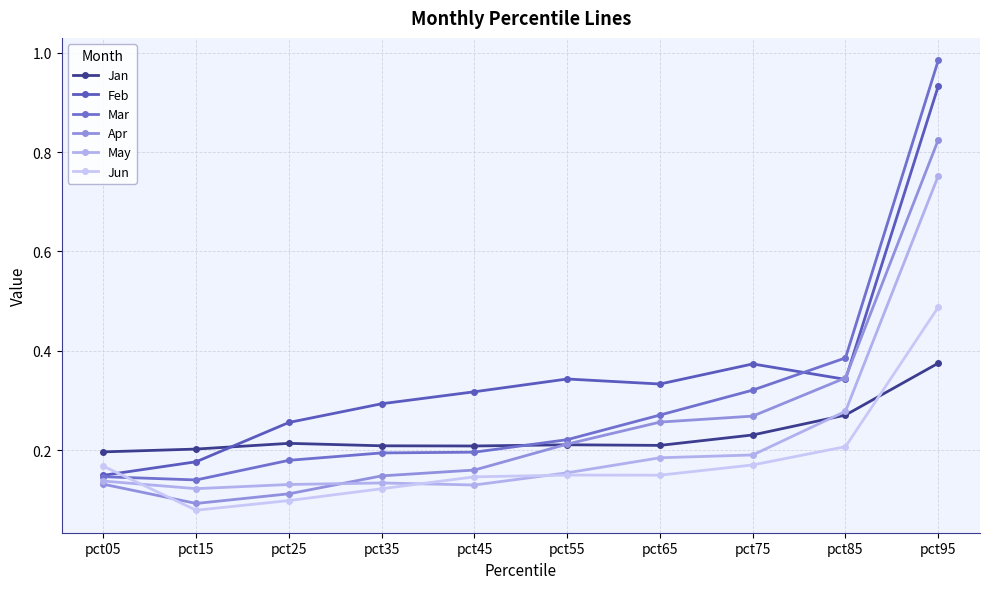

Reading right to left, what are all the values shown in this chart?

Jan: pct95=0.4	pct85=0.3	pct75=0.2	pct65=0.2	pct55=0.2	pct45=0.2	pct35=0.2	pct25=0.2	pct15=0.2	pct05=0.2
Feb: pct95=0.9	pct85=0.3	pct75=0.4	pct65=0.3	pct55=0.3	pct45=0.3	pct35=0.3	pct25=0.3	pct15=0.2	pct05=0.1
Mar: pct95=1.0	pct85=0.4	pct75=0.3	pct65=0.3	pct55=0.2	pct45=0.2	pct35=0.2	pct25=0.2	pct15=0.1	pct05=0.1
Apr: pct95=0.8	pct85=0.3	pct75=0.3	pct65=0.3	pct55=0.2	pct45=0.2	pct35=0.1	pct25=0.1	pct15=0.1	pct05=0.1
May: pct95=0.8	pct85=0.3	pct75=0.2	pct65=0.2	pct55=0.2	pct45=0.1	pct35=0.1	pct25=0.1	pct15=0.1	pct05=0.1
Jun: pct95=0.5	pct85=0.2	pct75=0.2	pct65=0.1	pct55=0.2	pct45=0.1	pct35=0.1	pct25=0.1	pct15=0.1	pct05=0.2